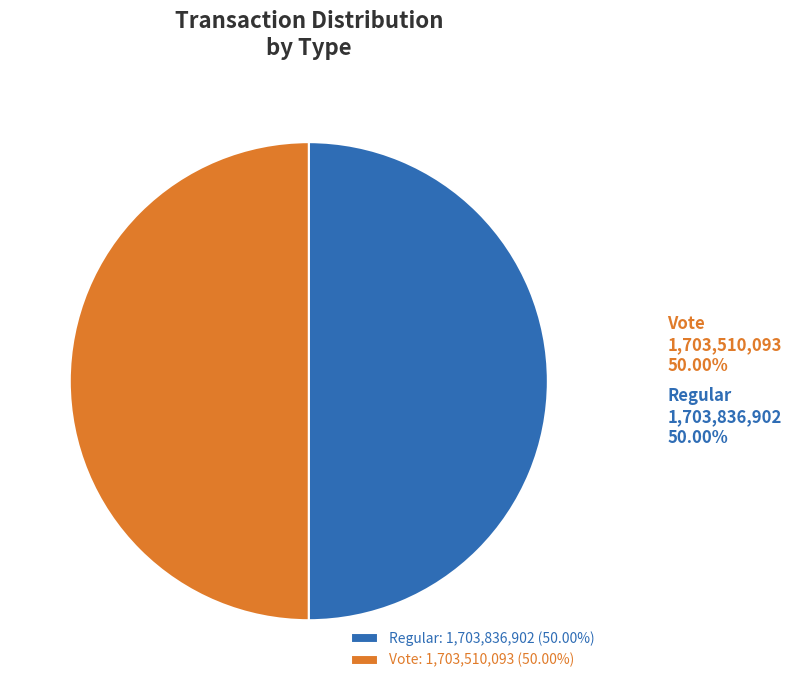

True or false: Vote accounts for 50% of the total.

True